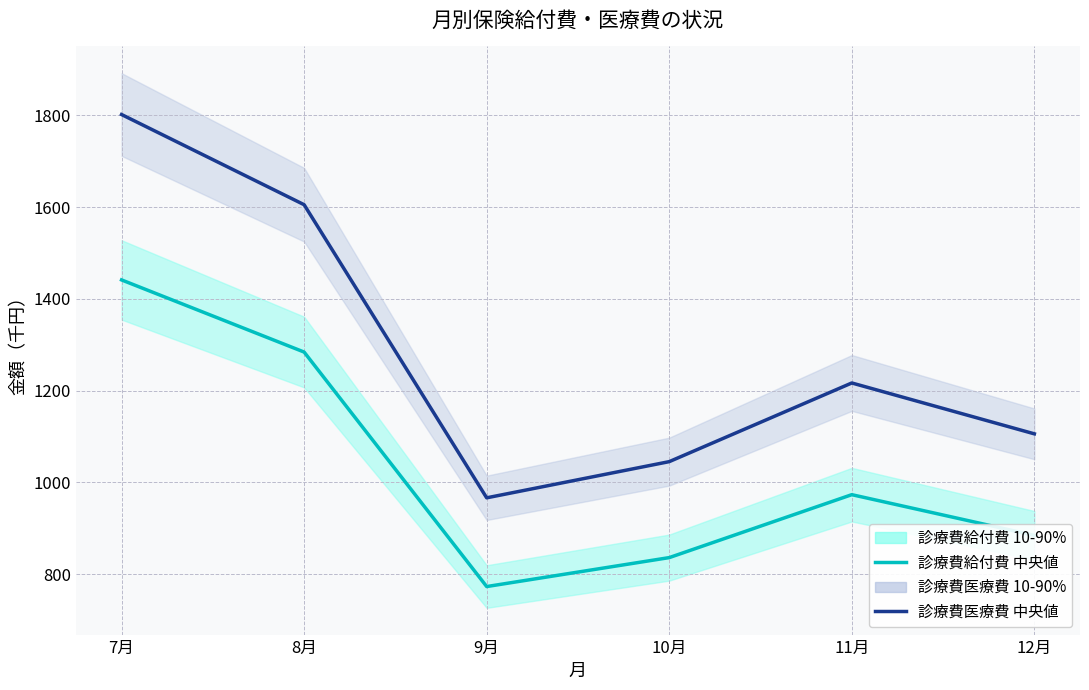

What is the sum of all 診療費給付費（千円） values?

6192.7